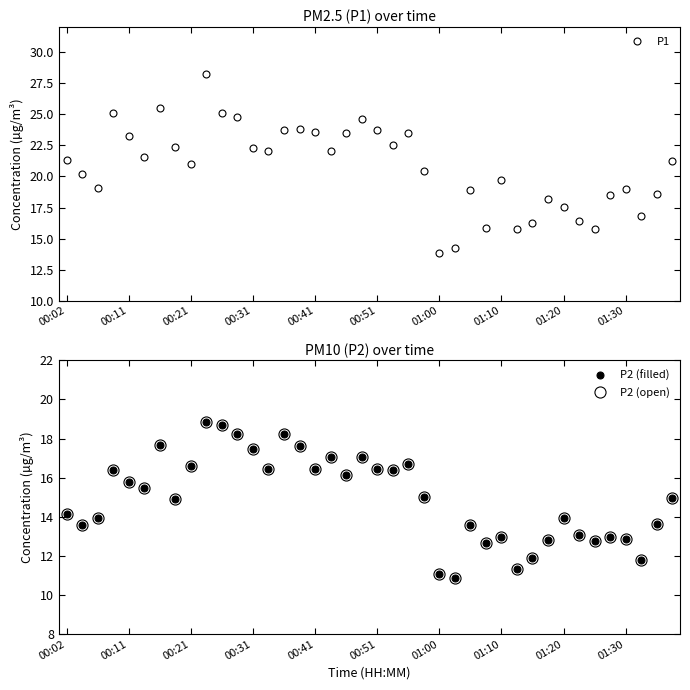

True or false: P1 has a value of 31.3 at 01:20.

False